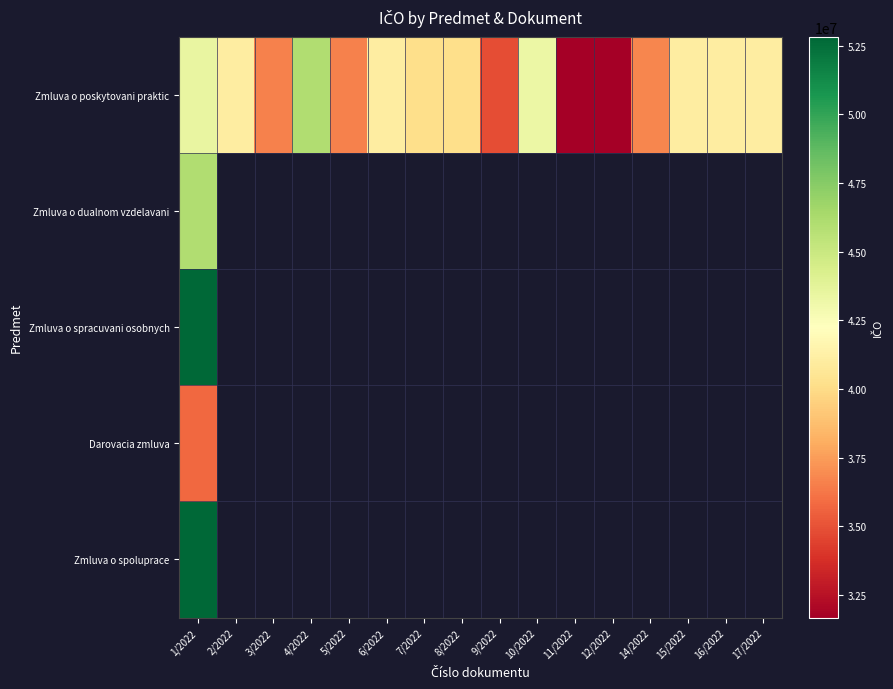

What is the average value of the Zmluva o poskytovani praktic series?

39159573.4